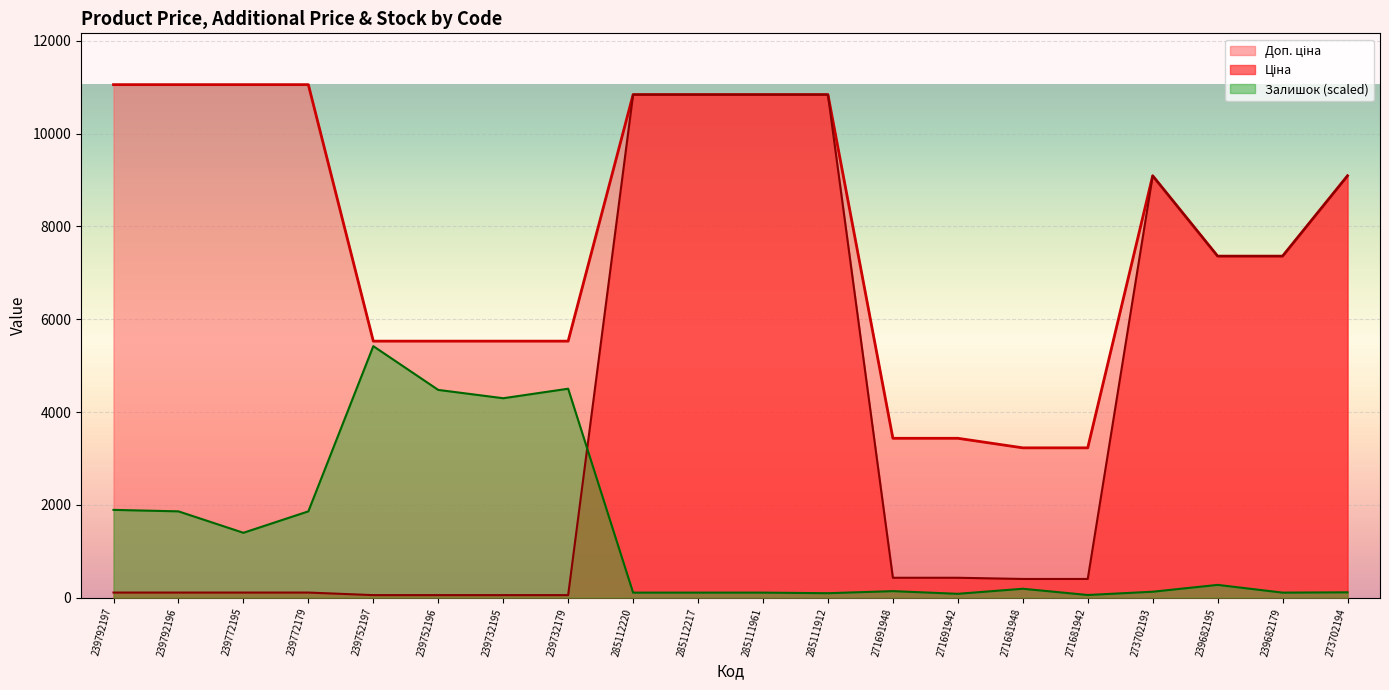

Is it true that Залишок (scaled) equals 2042.7 at 239772195?

False